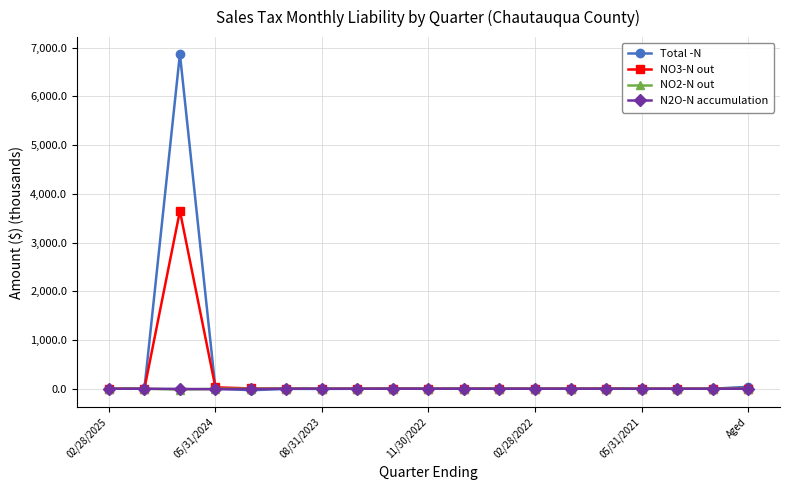

What is the difference between the maximum and minimum values in the N2O-N accumulation series?

11.6